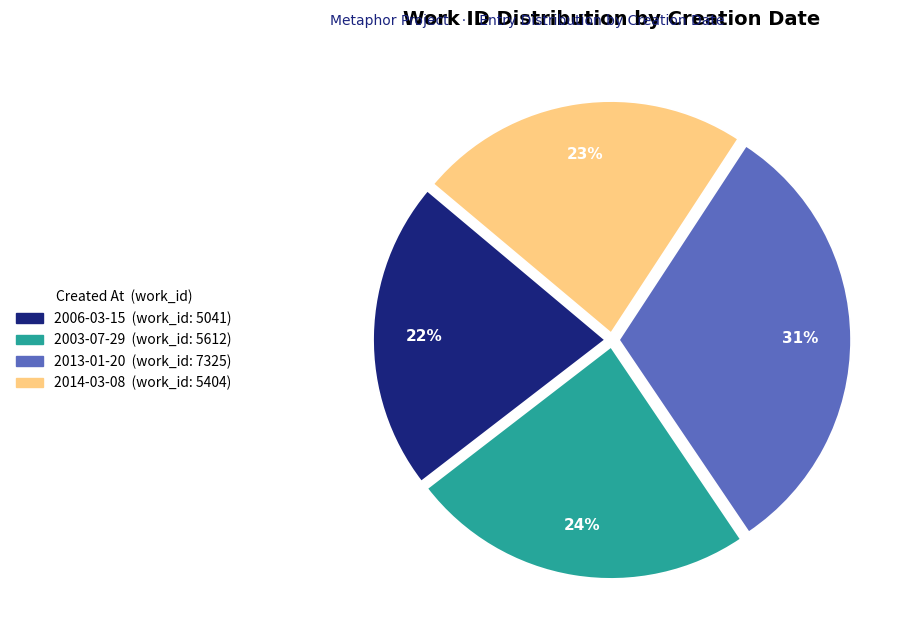

Which category has the smallest portion of the pie?

2006-03-15